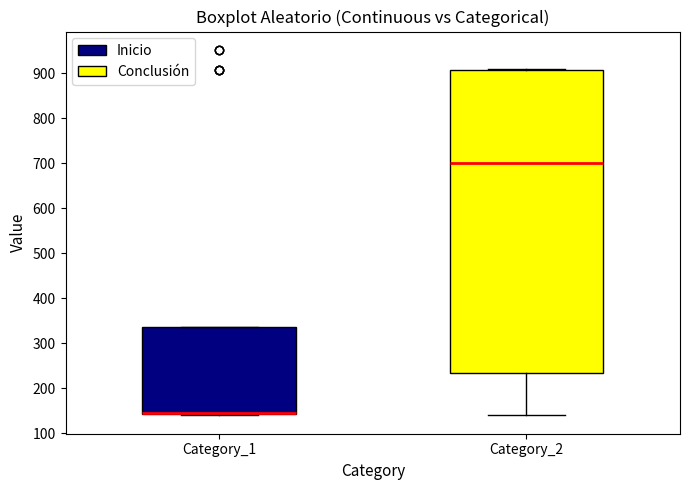

Which box is the tallest, from its lower edge to its upper edge?

Category_2